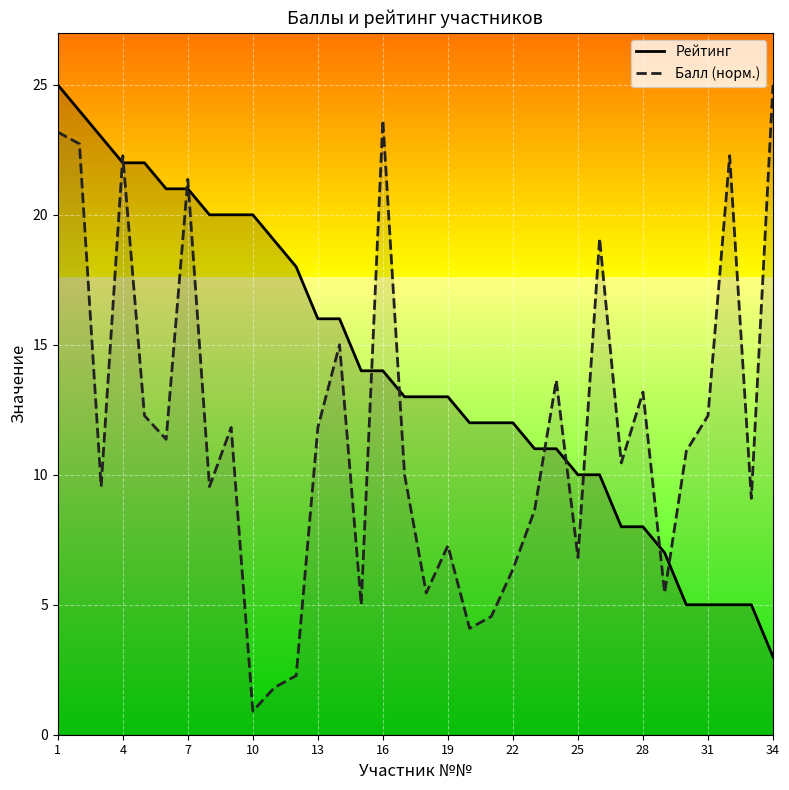

What is the sum of all Балл (норм.) values?

399.1